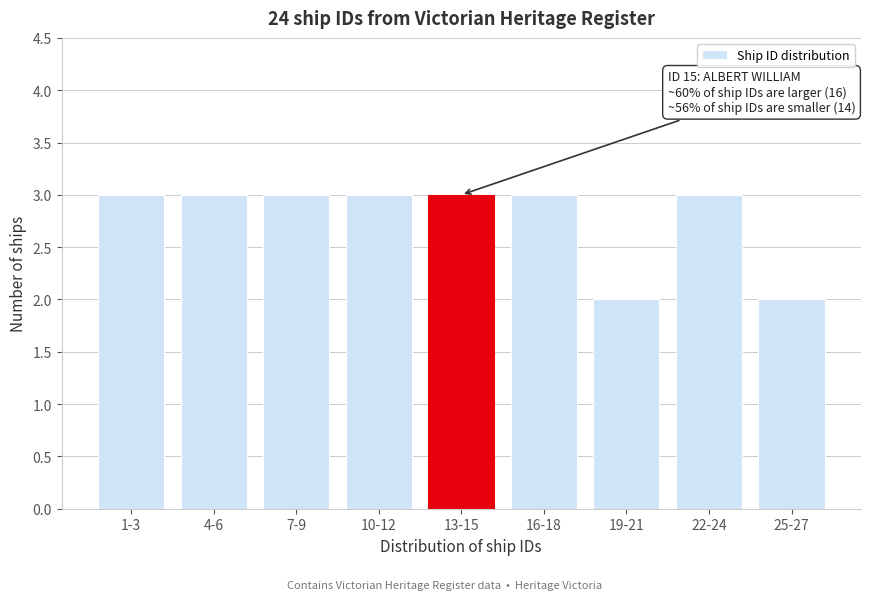

Reading left to right, list all the values displayed in this chart.

1-3=3	4-6=3	7-9=3	10-12=3	13-15=3	16-18=3	19-21=2	22-24=3	25-27=2